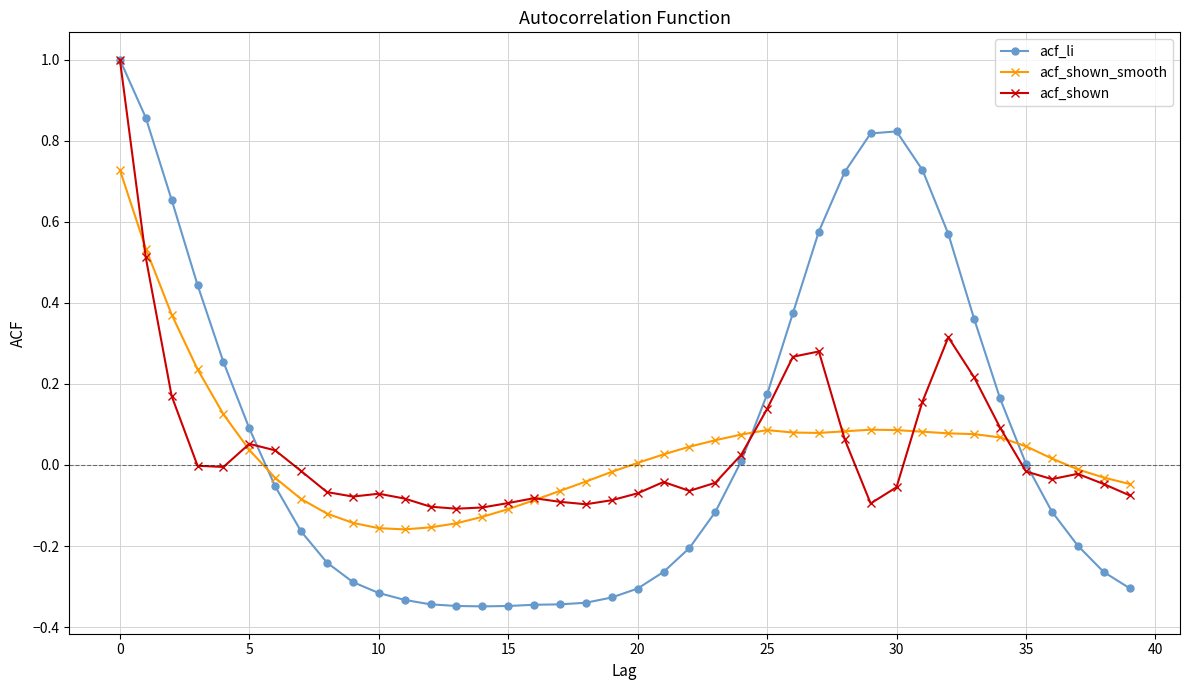

True or false: acf_li and acf_shown cross at least once.

True